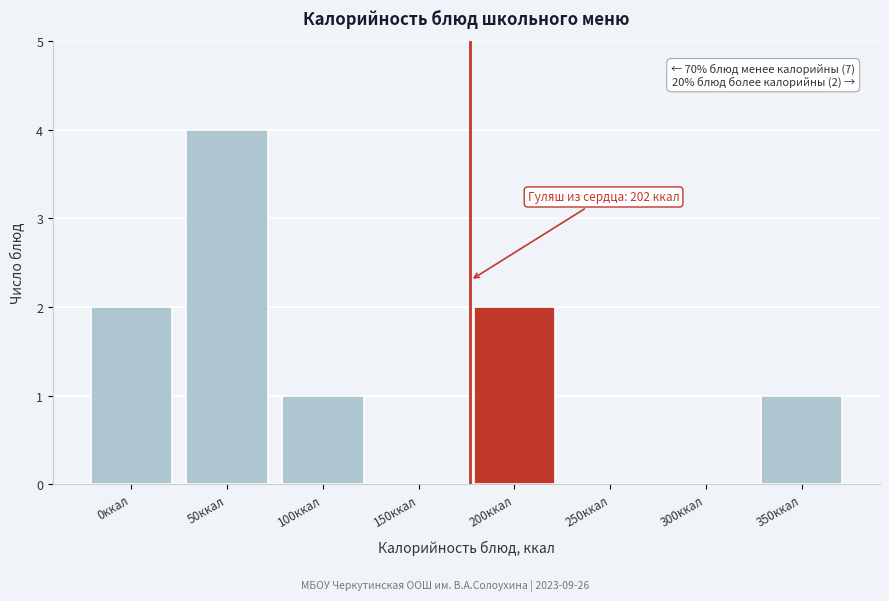

Reading right to left, transcribe all the data shown in this chart.

350ккал=1	300ккал=0	250ккал=0	200ккал=2	150ккал=0	100ккал=1	50ккал=4	0ккал=2